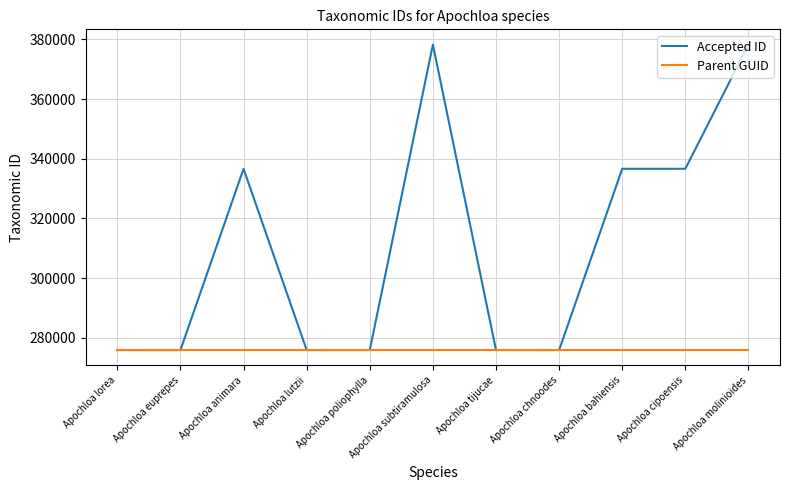

Rank the series by their maximum value, from lowest to highest.

Parent GUID, Accepted ID